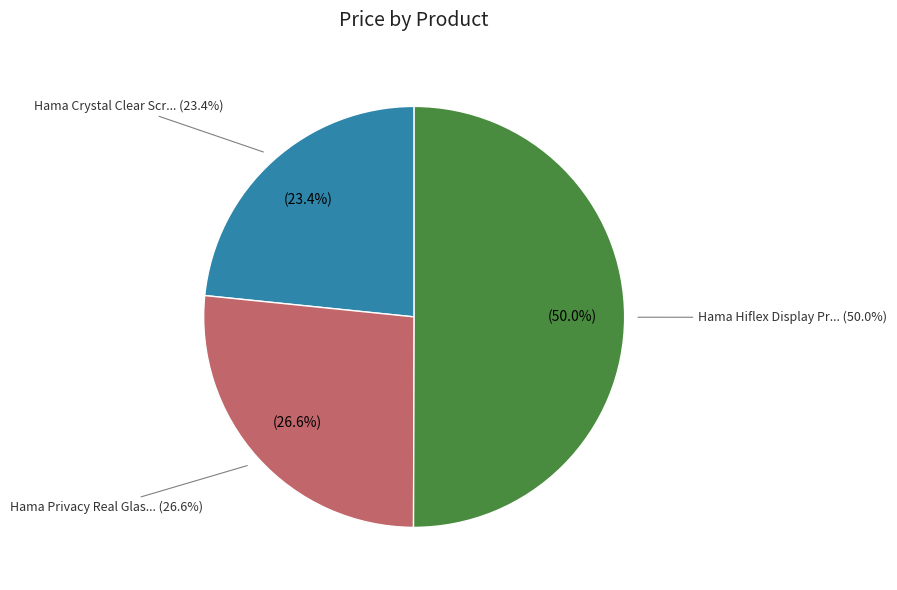

Rank the categories by value from highest to lowest.

Hama Hiflex Display Protection, Hama Privacy Real Glass Screen Protector, Hama Crystal Clear Screen Protector